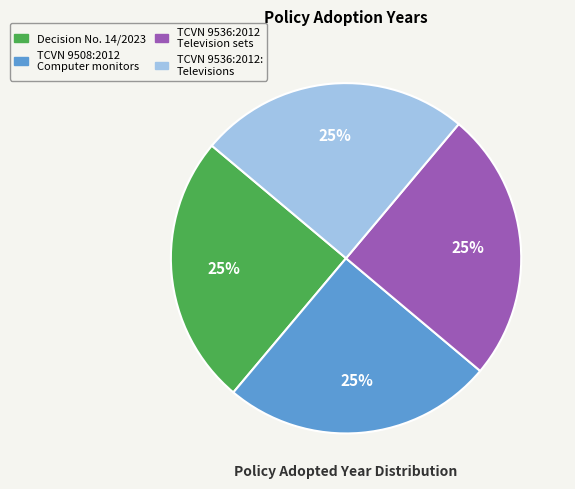

Is TCVN 9508:2012 Computer monitors the majority of the pie?

No